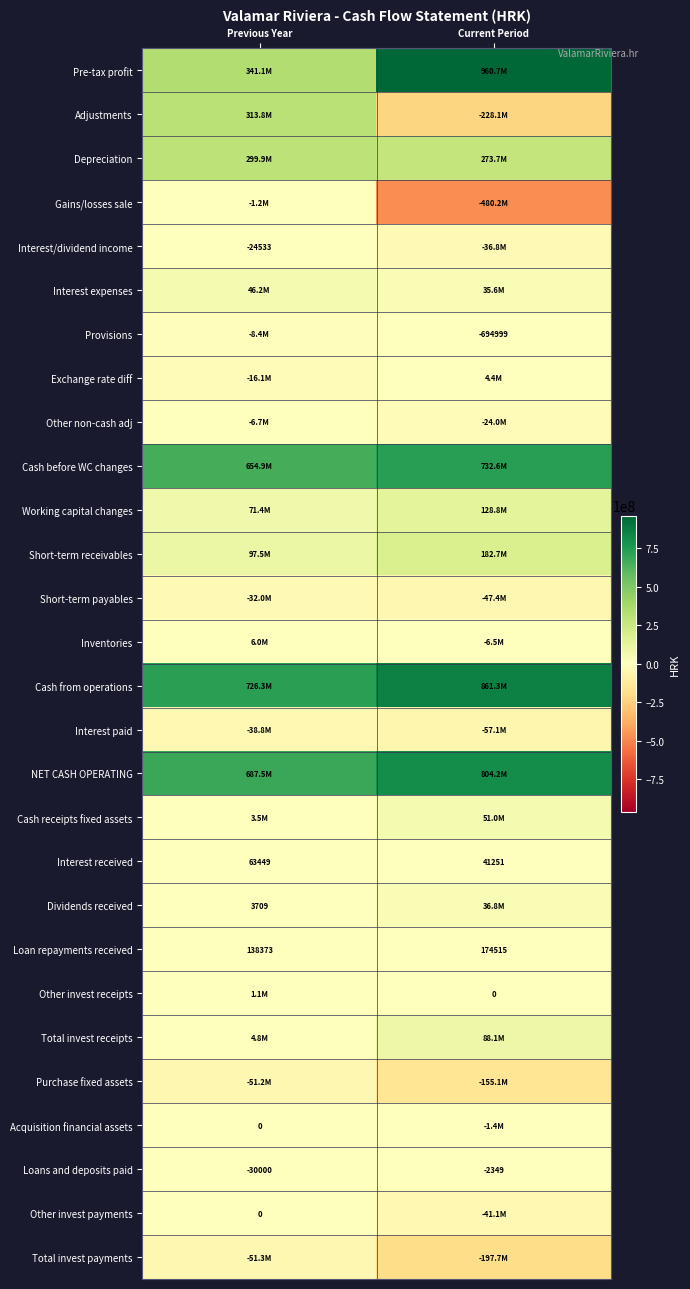

Rank the categories by Interest received value from highest to lowest.

Previous Year, Current Period